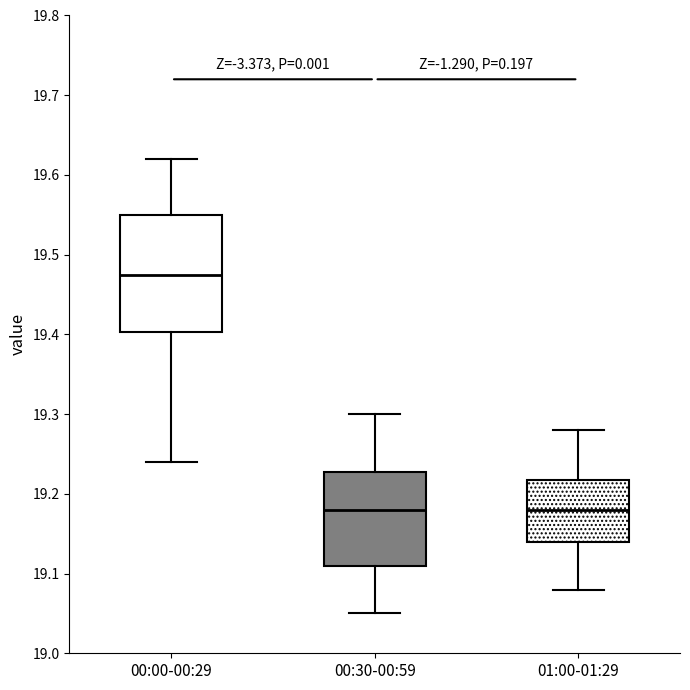

Where does the lower whisker of the box for 00:30-00:59 end on the y-axis? The values are not printed on the chart, so give them approximately, as read against the axis.

19.05